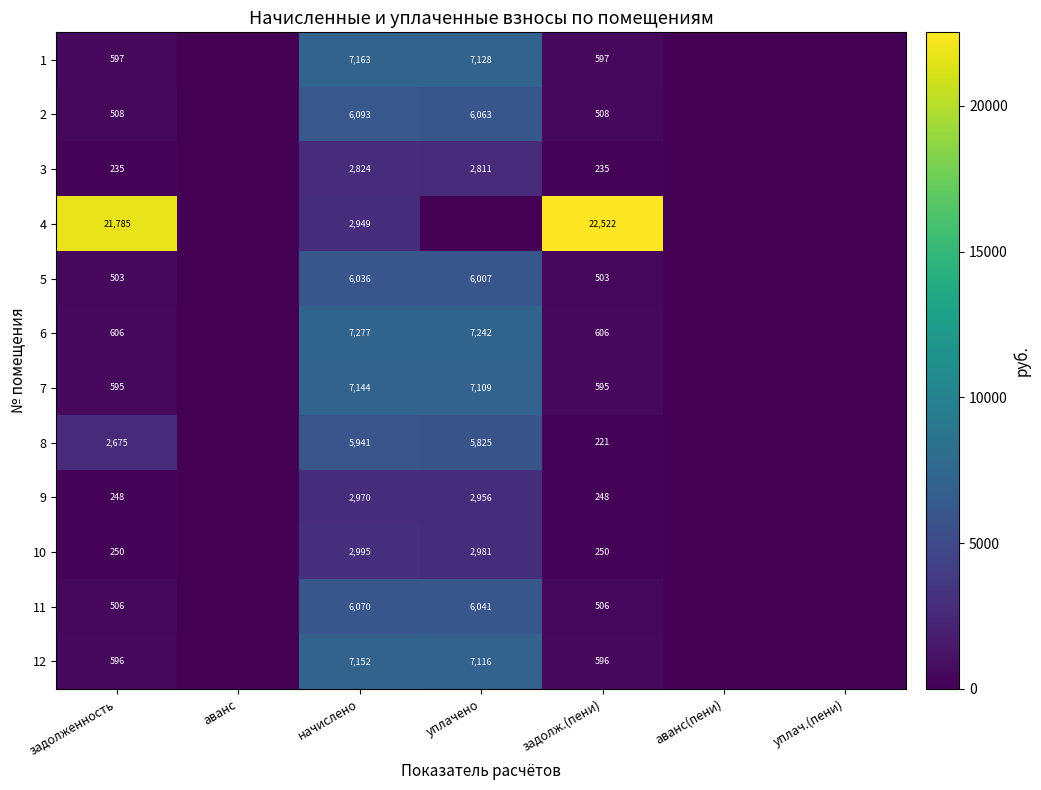

The value of 8 at задолж.(пени) is 221. True or false?

True